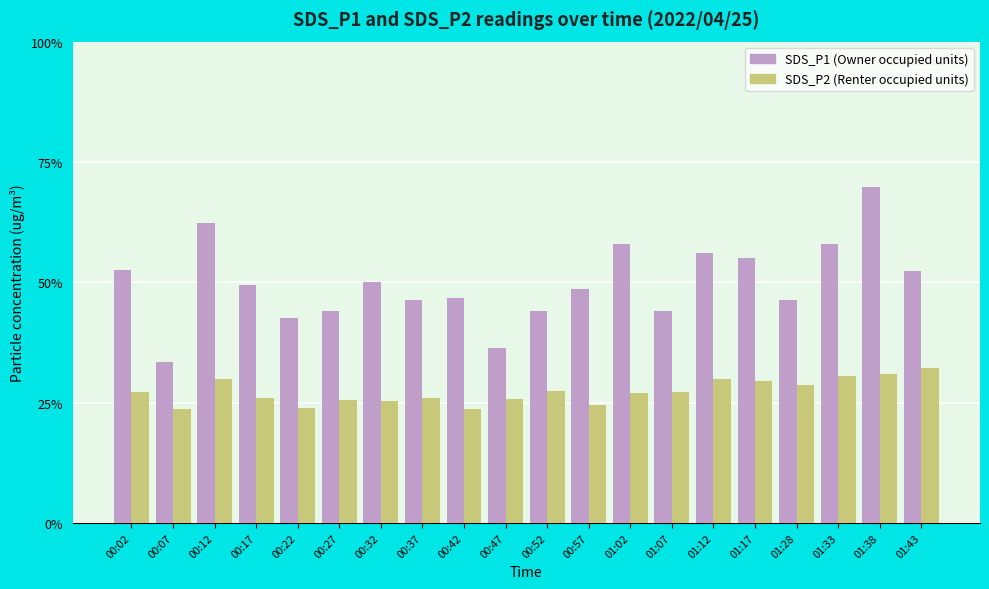

Are the bars horizontal?

No